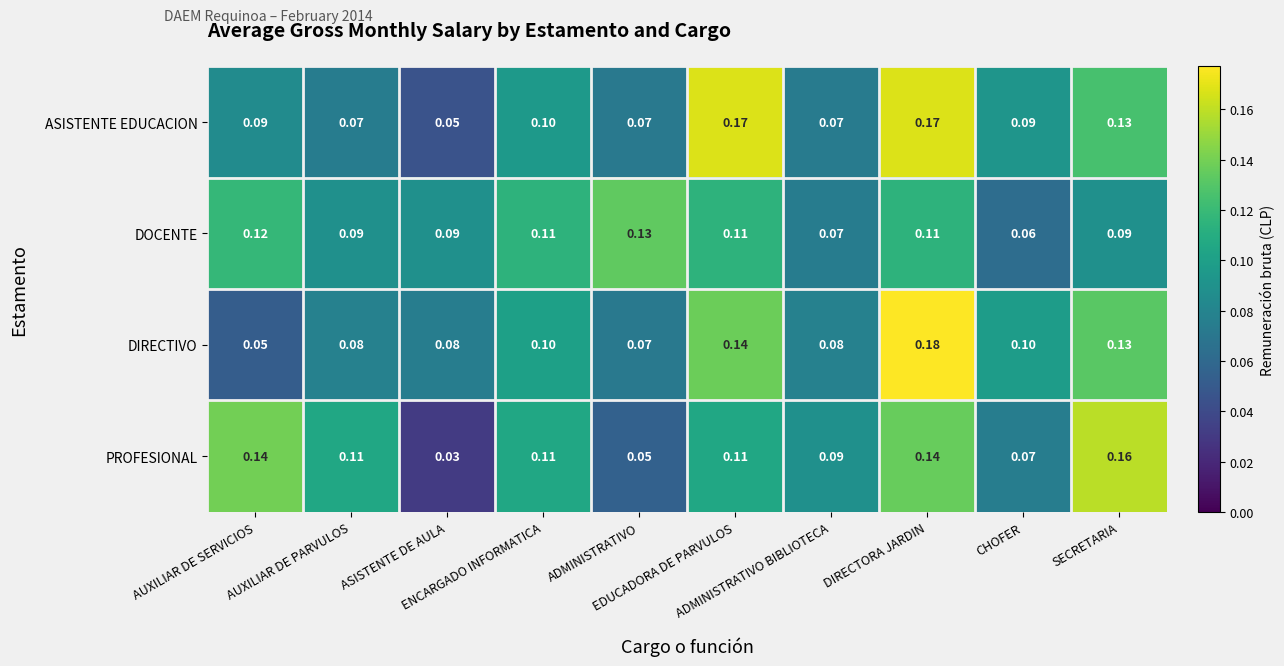

List the series in order of their peak value, lowest first.

DOCENTE, PROFESIONAL, ASISTENTE EDUCACION, DIRECTIVO